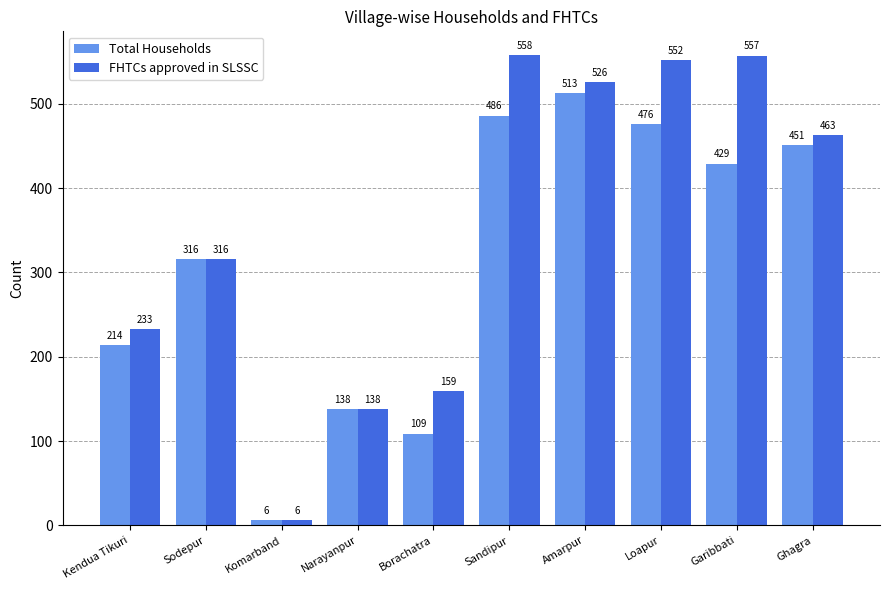

What is the label of the 7th bar from the right?

Narayanpur